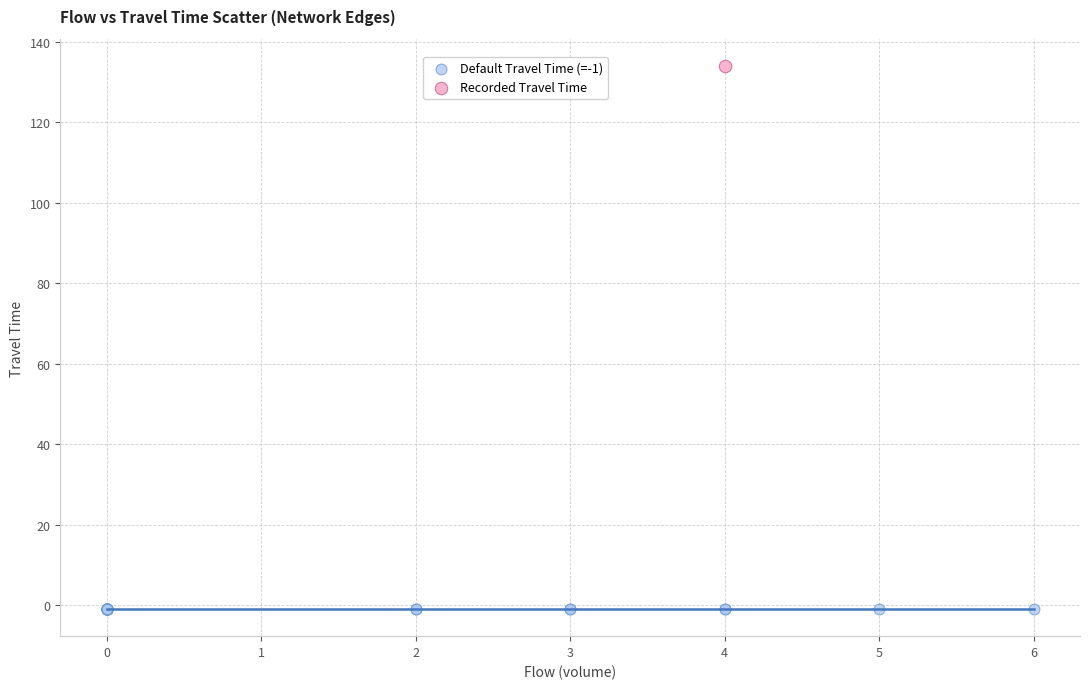

What are all the series names shown in the legend?

Default Travel Time (=-1), Recorded Travel Time